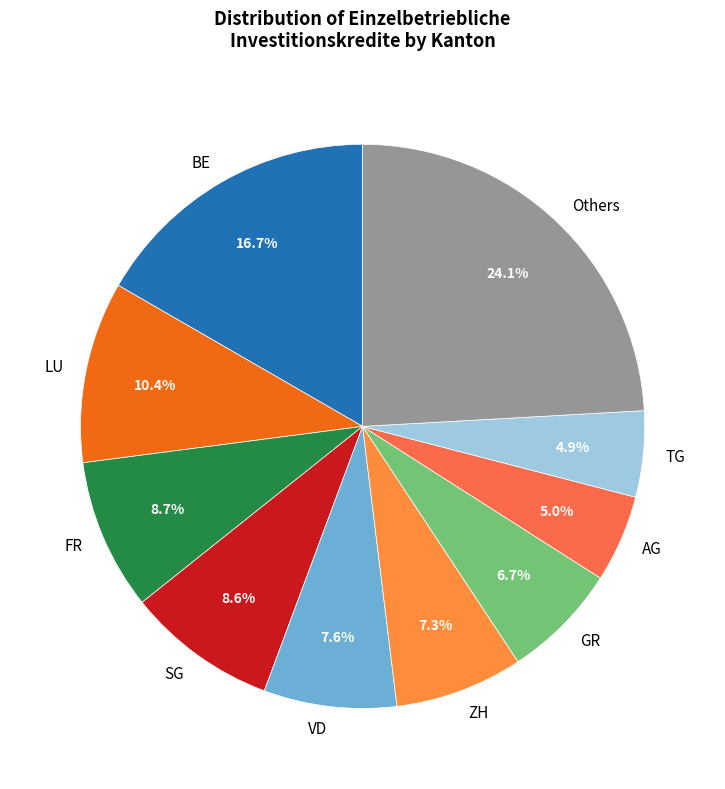

Which slice is the largest?

Others